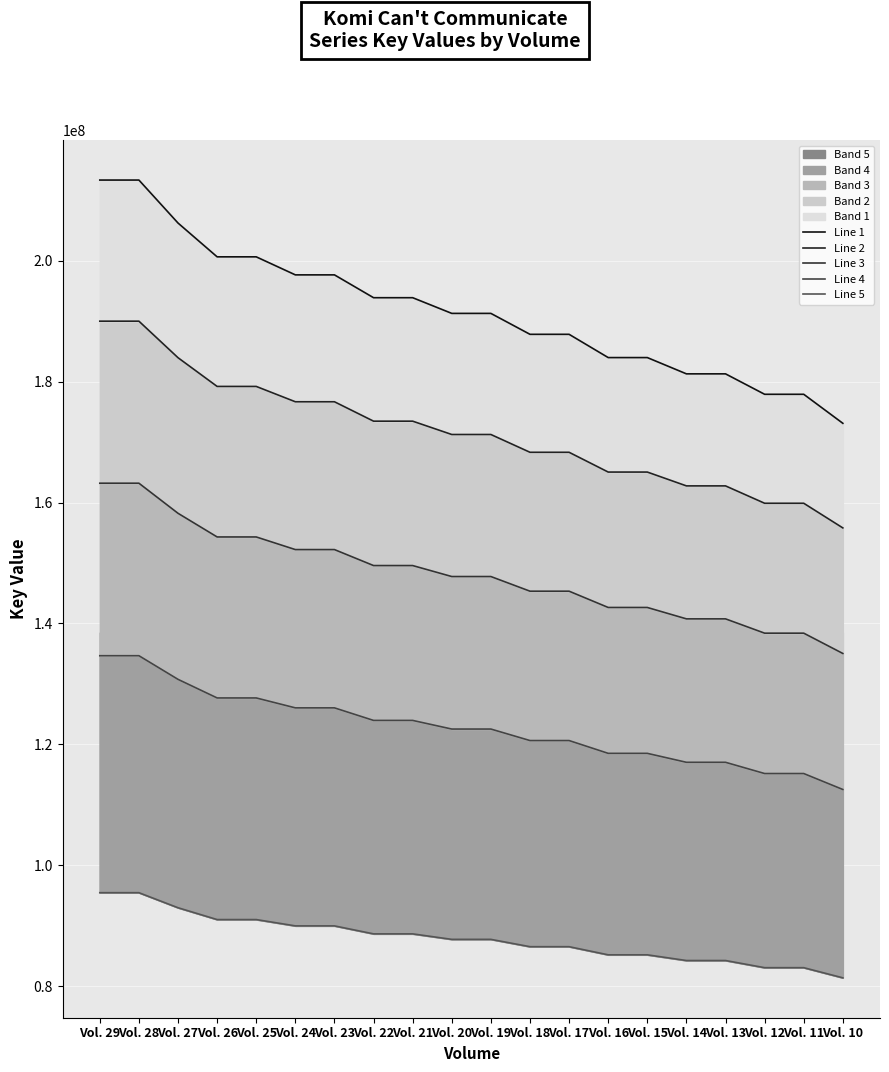

Which series changed the most between Vol. 29 and Vol. 14?

Line 1